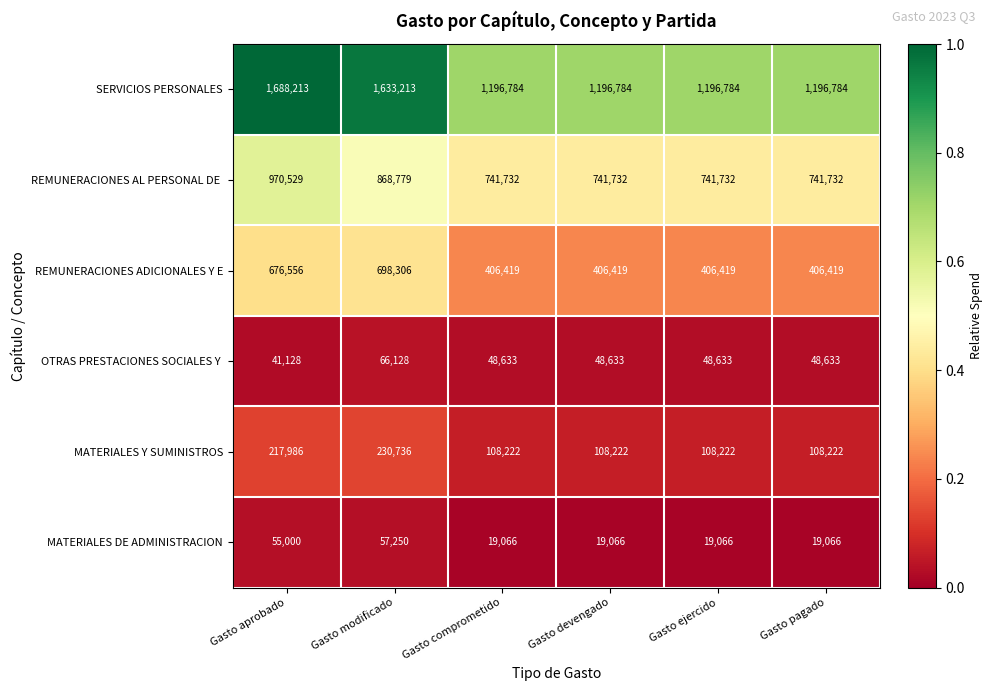

What is the sum of all REMUNERACIONES ADICIONALES Y E values?

3000538